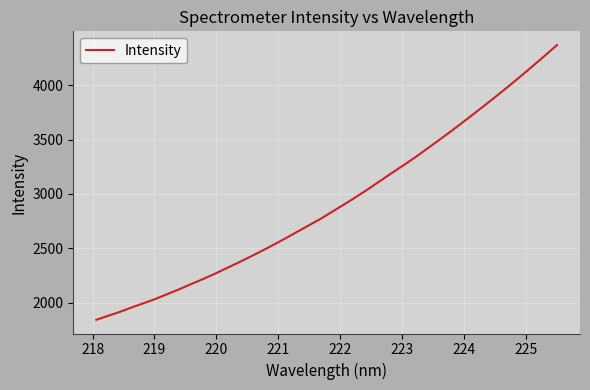

What is the greatest value displayed?

4371.0